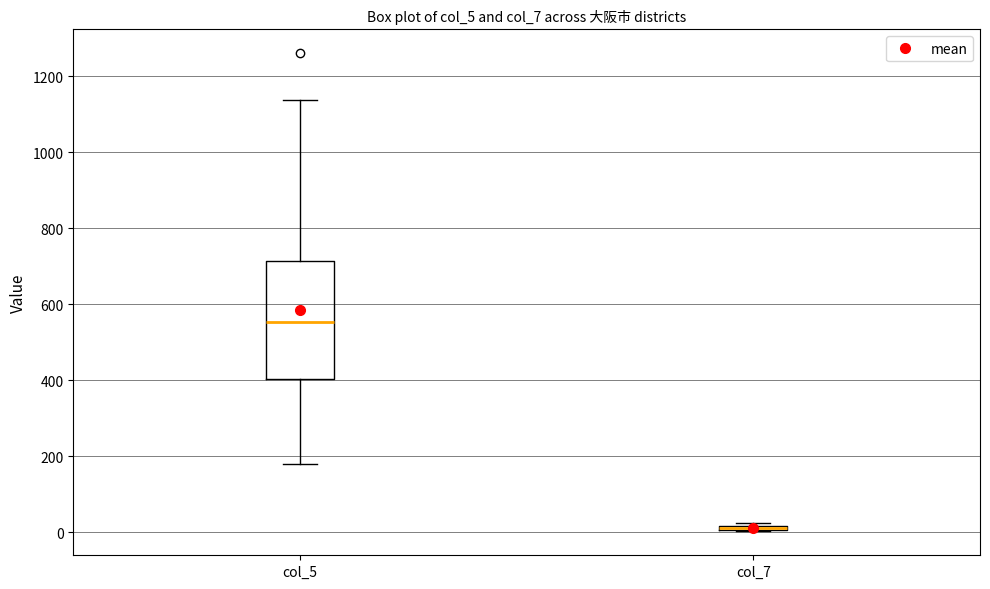

Which box is the tallest, from its lower edge to its upper edge?

col_5